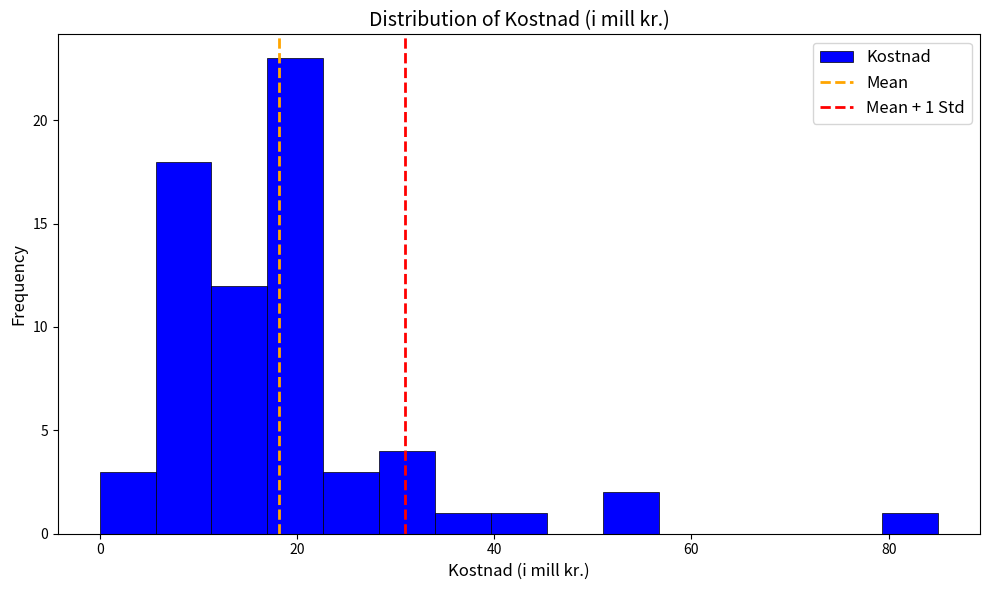

Read against the x-axis, roughly where is the centre of the tallest bar?

20